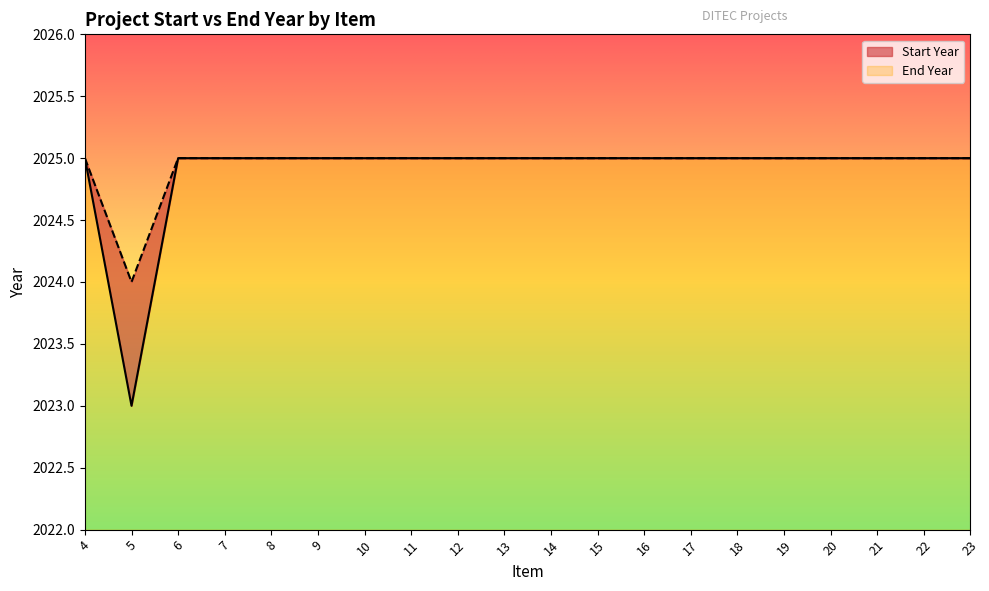

How many data points in End Year are less than 2025?

1